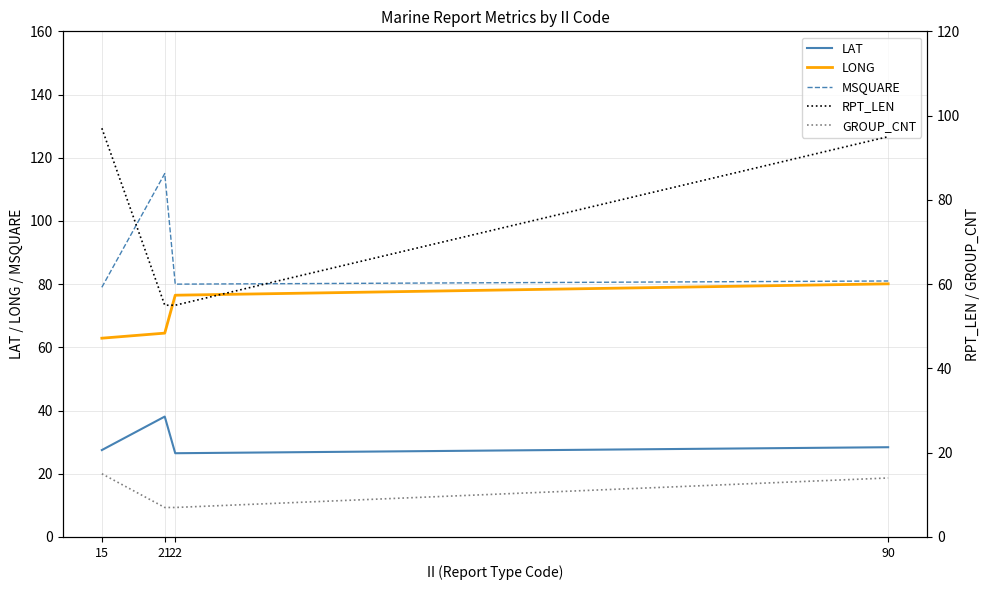

What is the maximum value shown in the chart?

115.0